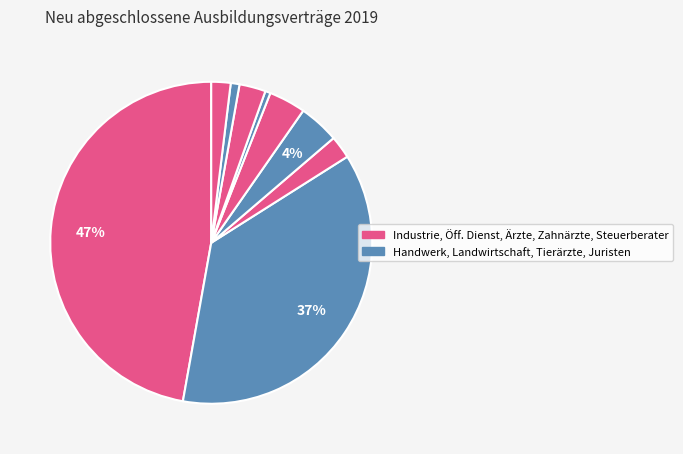

Count the number of slices in the pie.

9